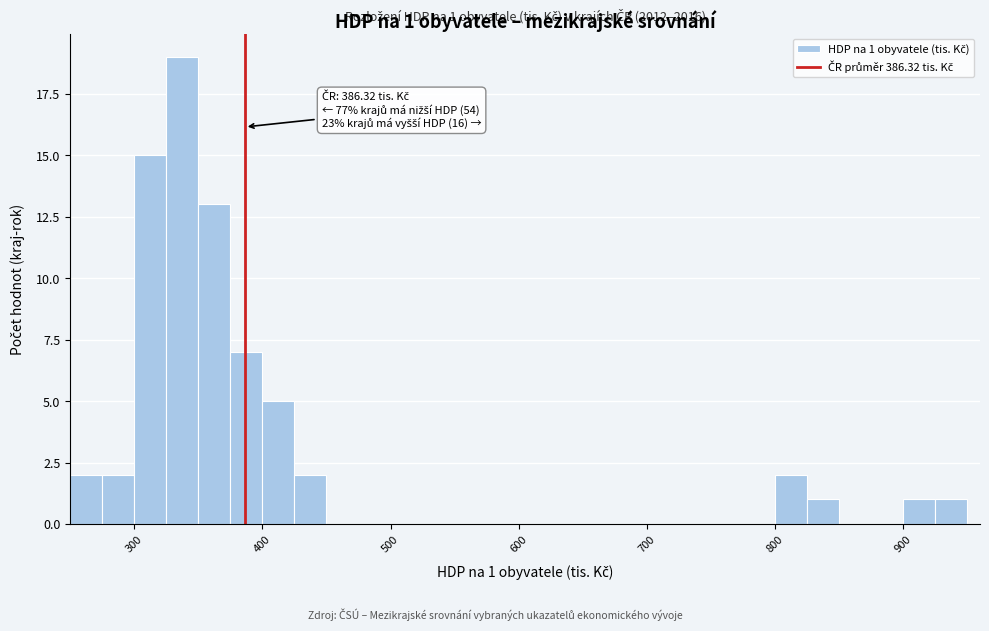

Read against the x-axis, roughly where is the centre of the tallest bar?

340